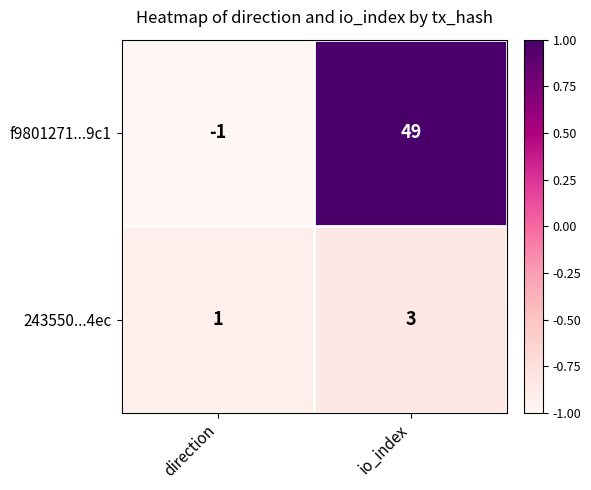

What is the sum of all 243550...4ec values?

4